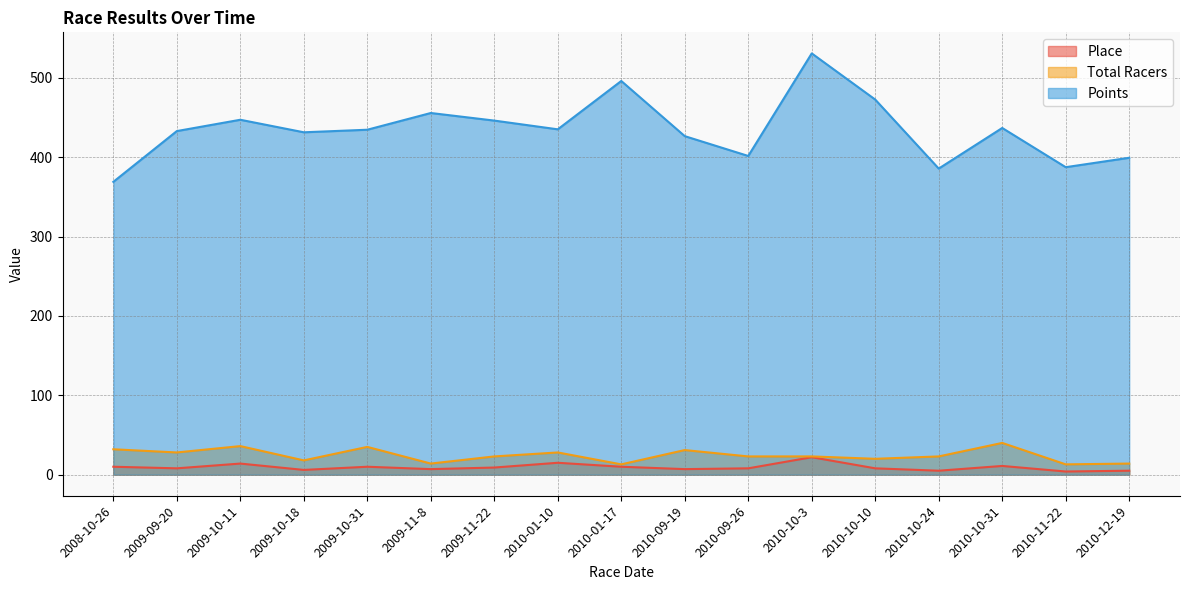

The Total Racers series shows 22.8 at 2010-10-31. True or false?

False